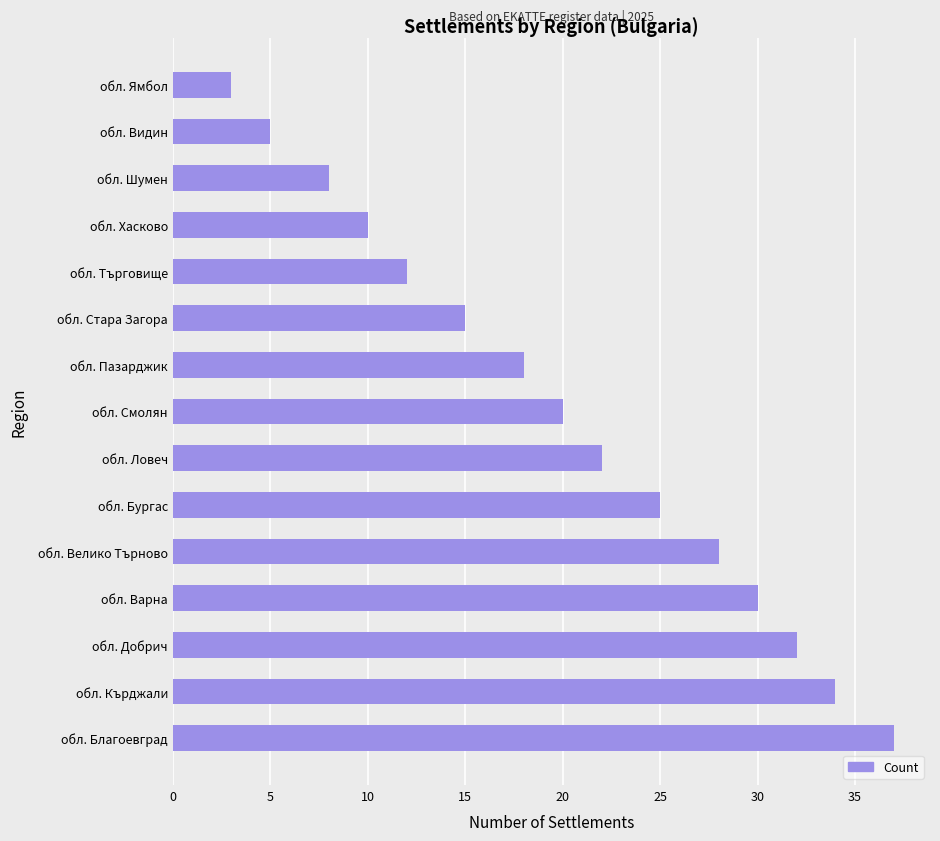

What is the approximate value at обл. Бургас?

25